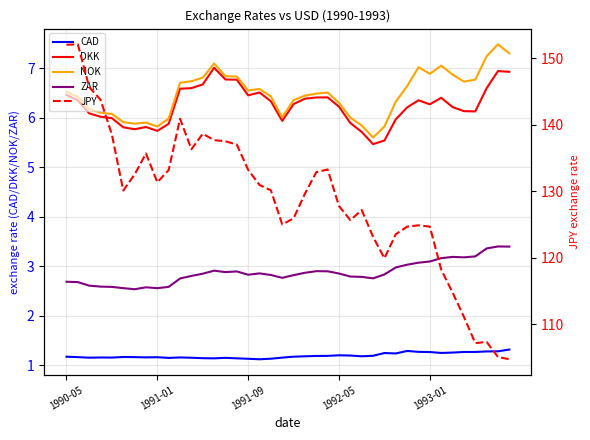

How many data points in NOK are above 6?

32